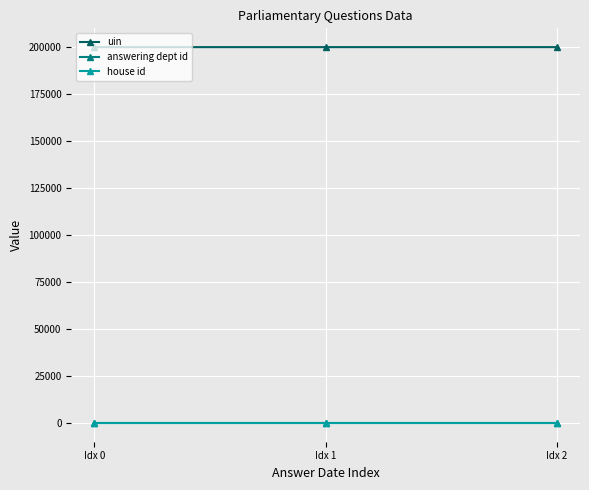

What are all the series names shown in the legend?

uin, answering dept id, house id